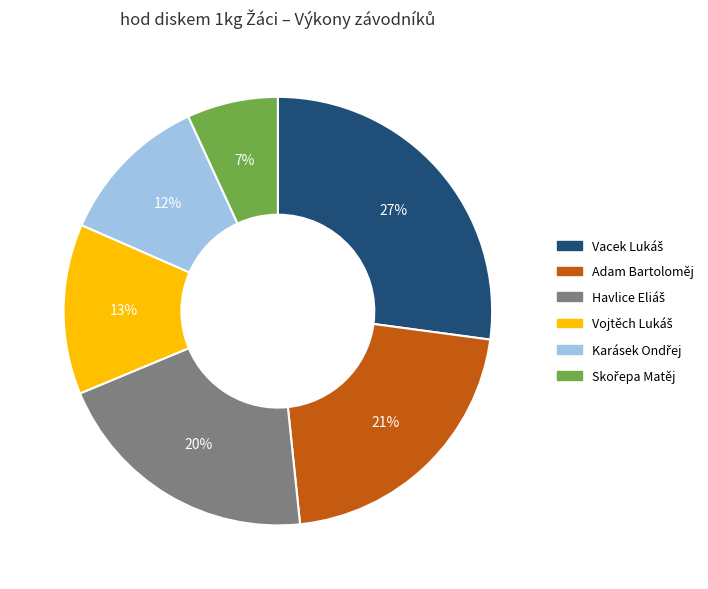

Is it true that Adam Bartoloměj is 14% of the pie?

False